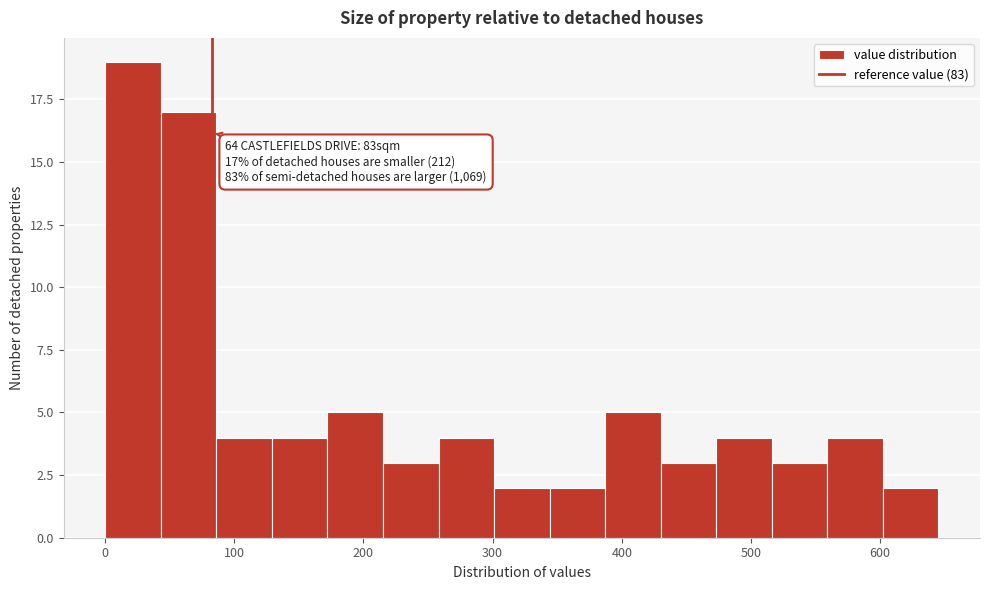

Which range on the x-axis has the tallest bar?

0 to 40